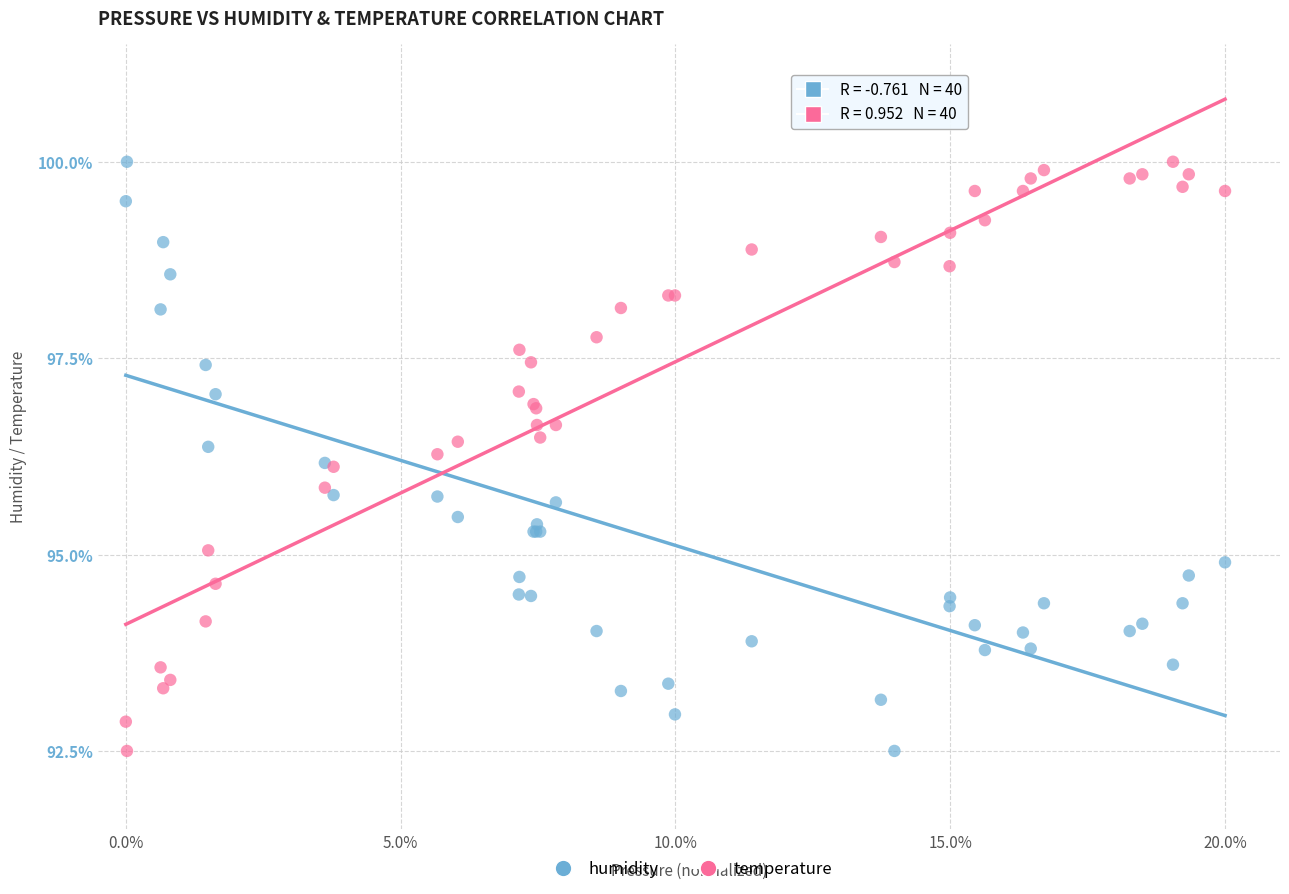

What is the X range (max minus min) for the scatter plot?

20.0